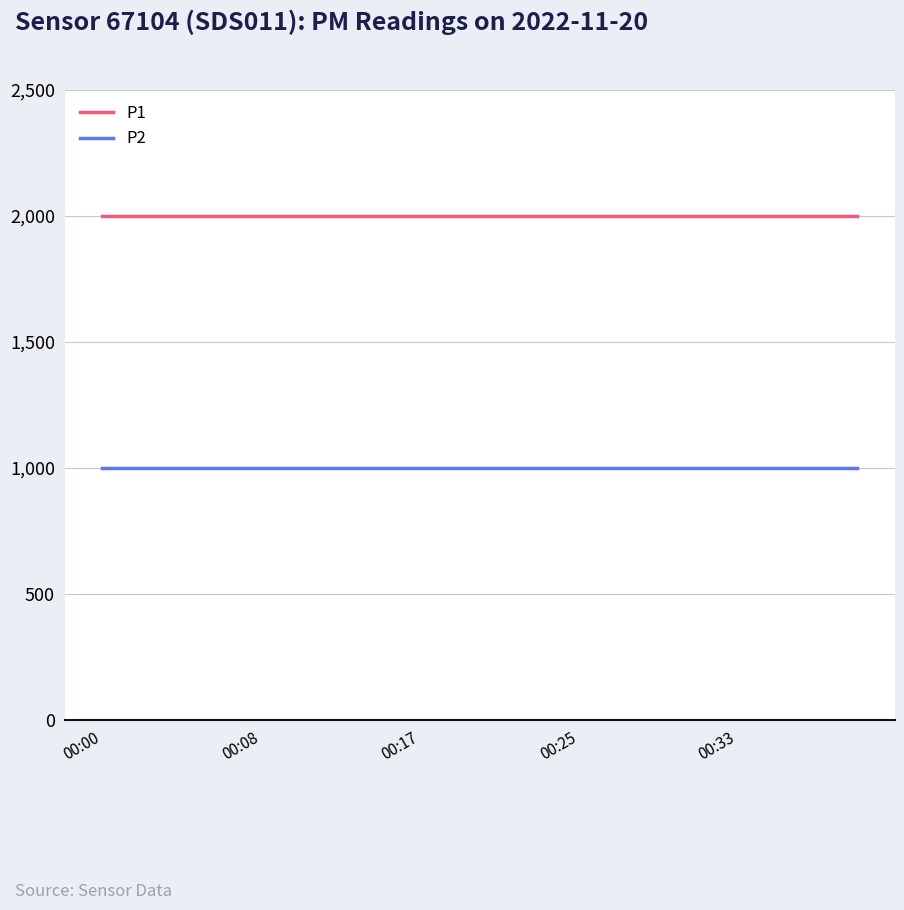

What is the highest value of the P1 series?

1999.9